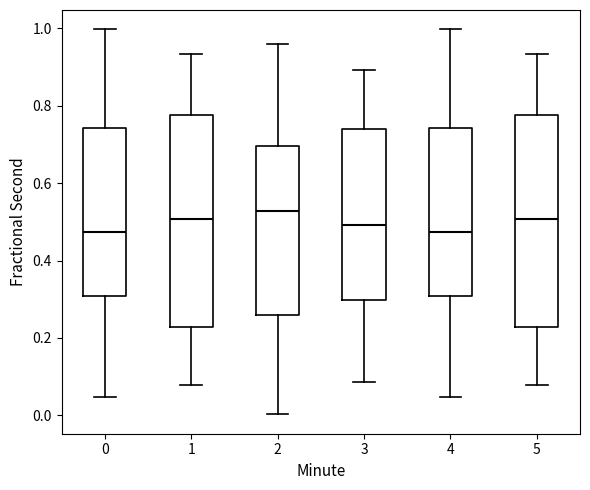

Which box has the highest median line?

2